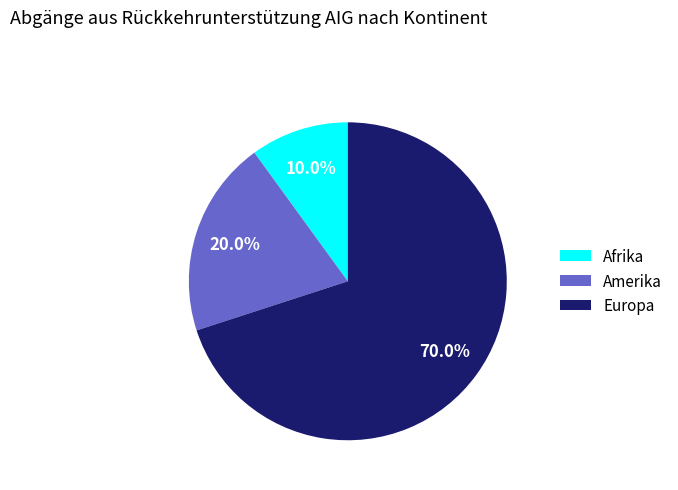

The Europa slice represents 70% of the pie. True or false?

True